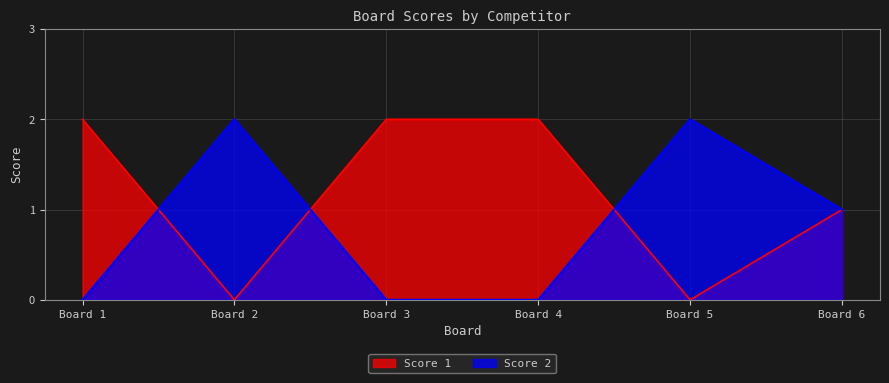

How many categories are shown in the chart?

6